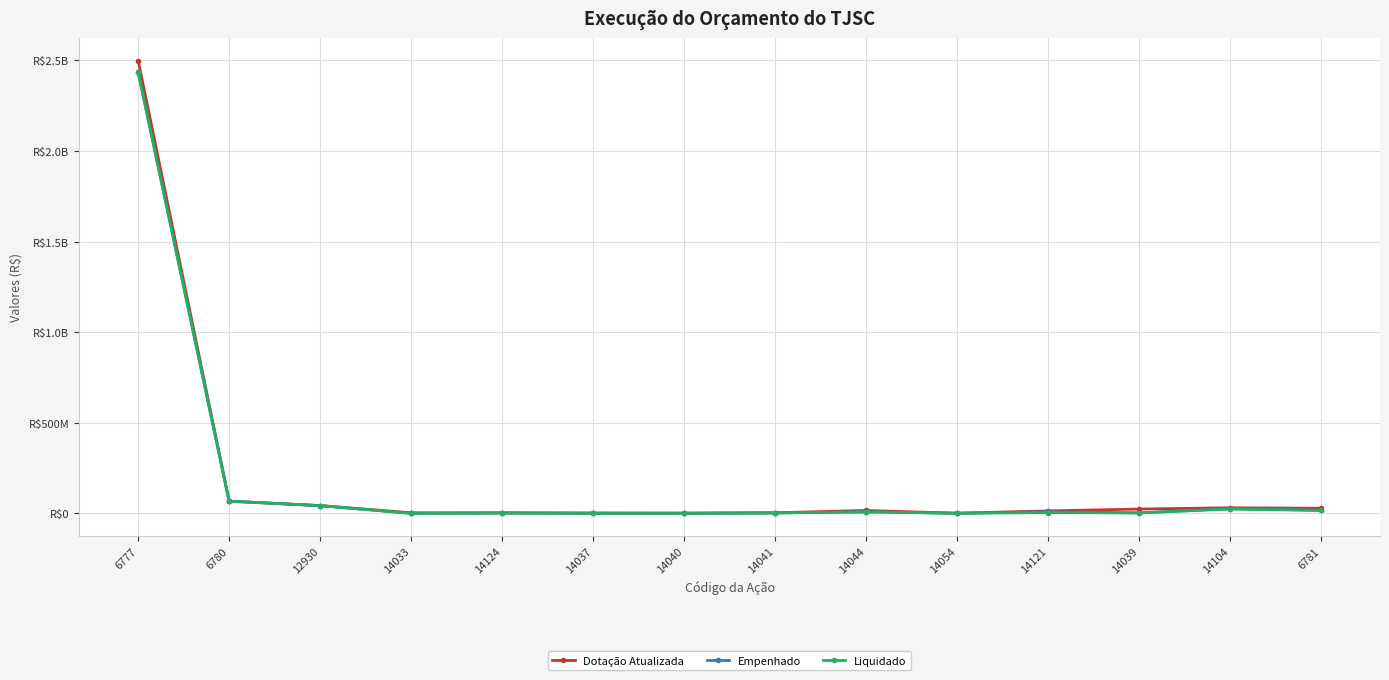

What is the total value across all series at 14124?

6425025.7